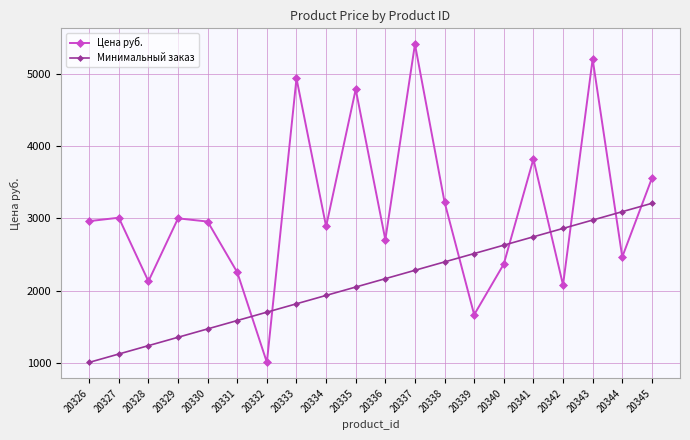

How many data points in Цена руб. are above 2961?

10